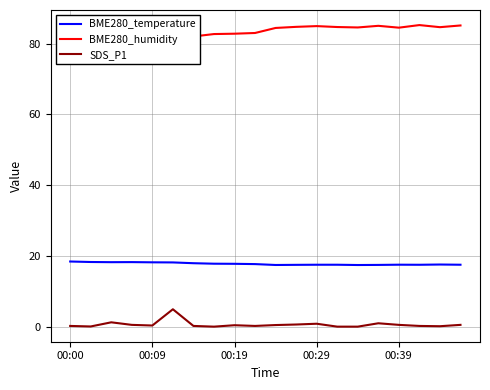

True or false: BME280_temperature and SDS_P1 intersect in this chart.

False